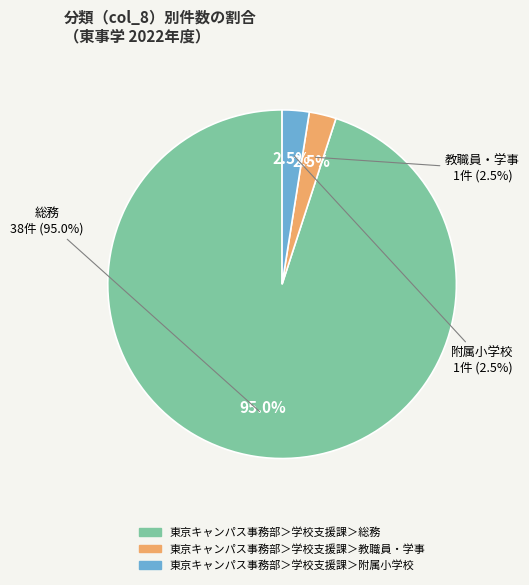

The 東京キャンパス事務部＞学校支援課＞総務 slice represents 95% of the pie. True or false?

True